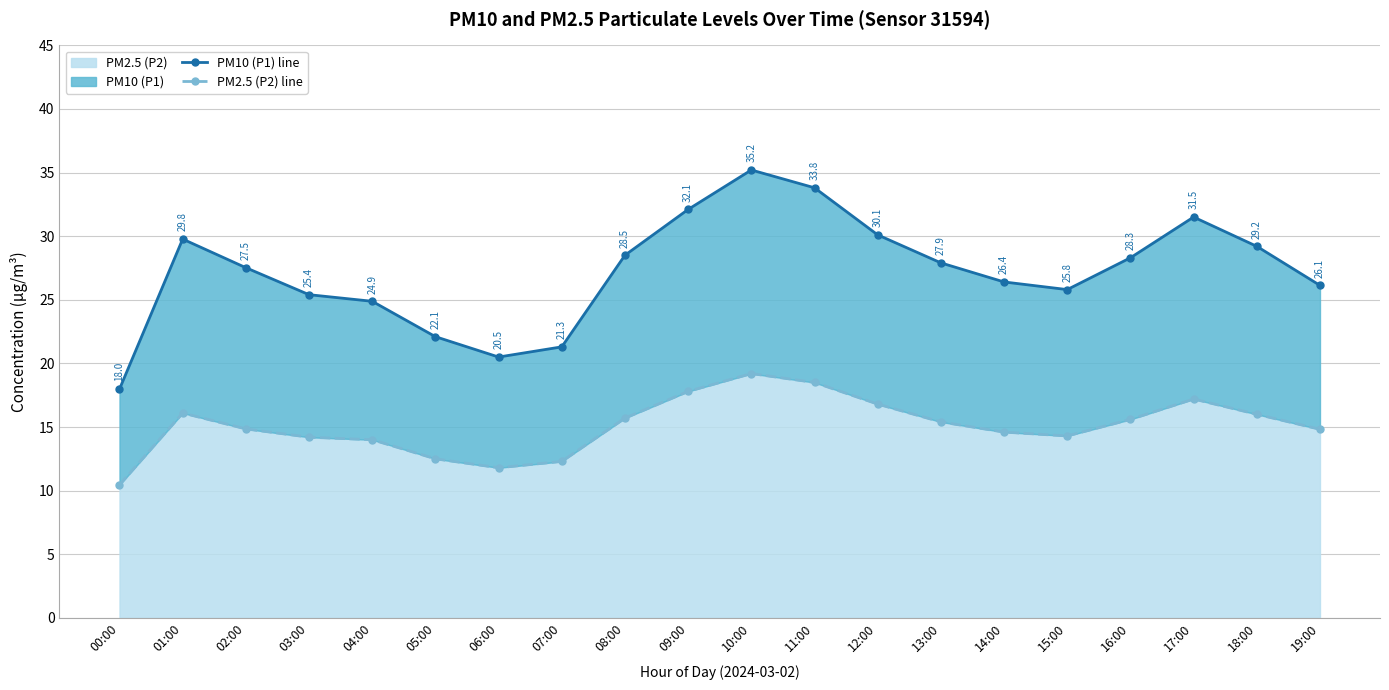

Rank the series by their maximum value, from lowest to highest.

PM2.5 (P2) line, PM10 (P1) line